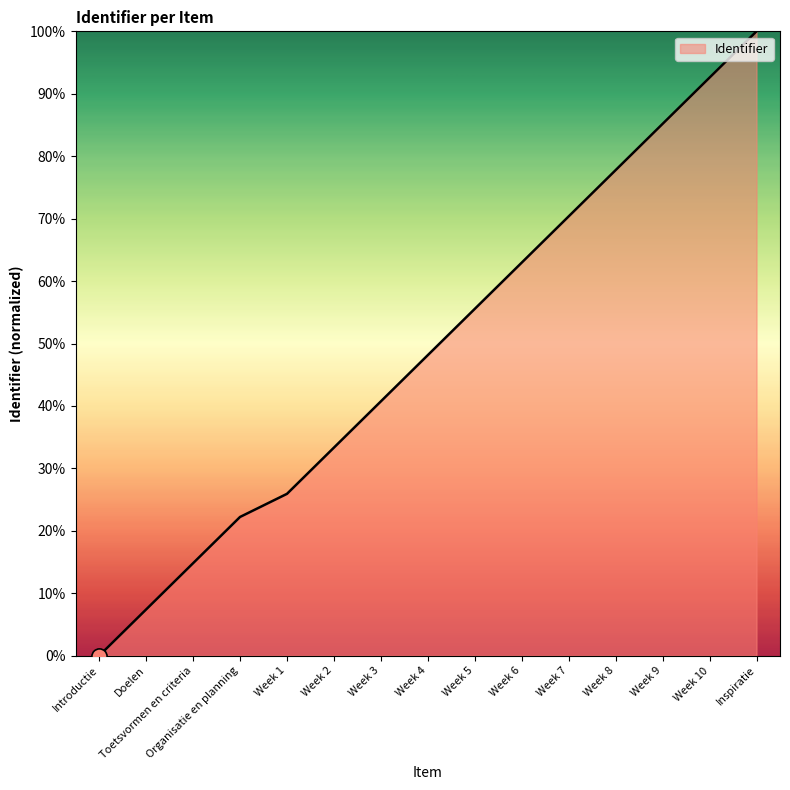

Between Week 6 and Week 9, which is larger?

Week 9